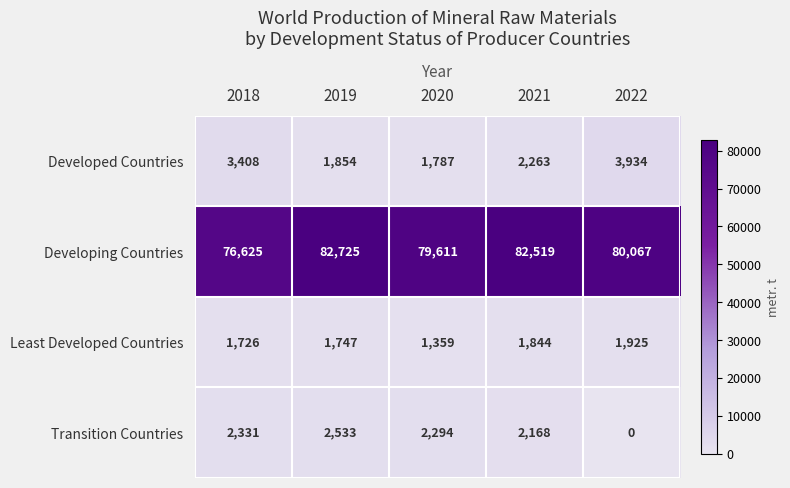

How many categories are shown in the chart?

5